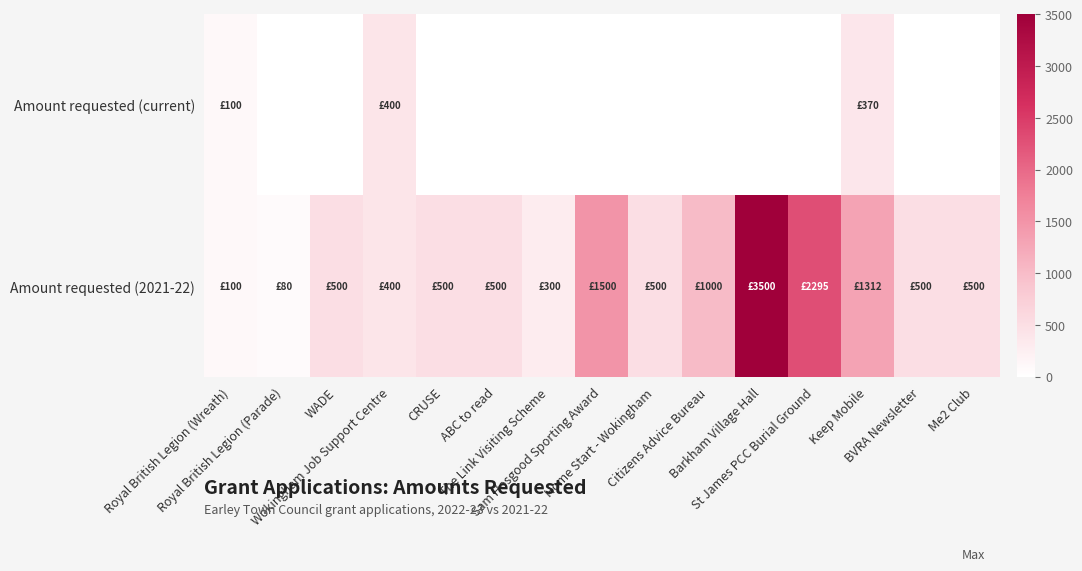

At Sam Hosgood Sporting Award, list the series in order from smallest to largest.

Amount requested (current), Amount requested (2021-22)